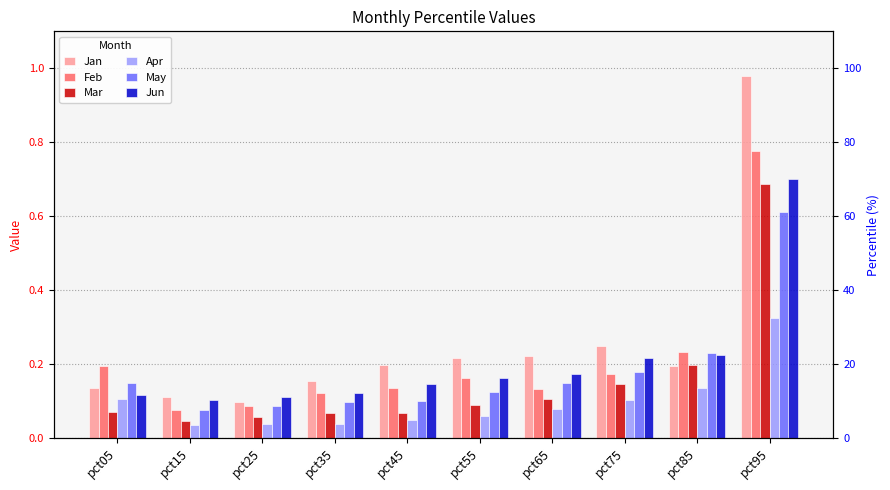

Is it true that Jan equals 0.2 at pct45?

True